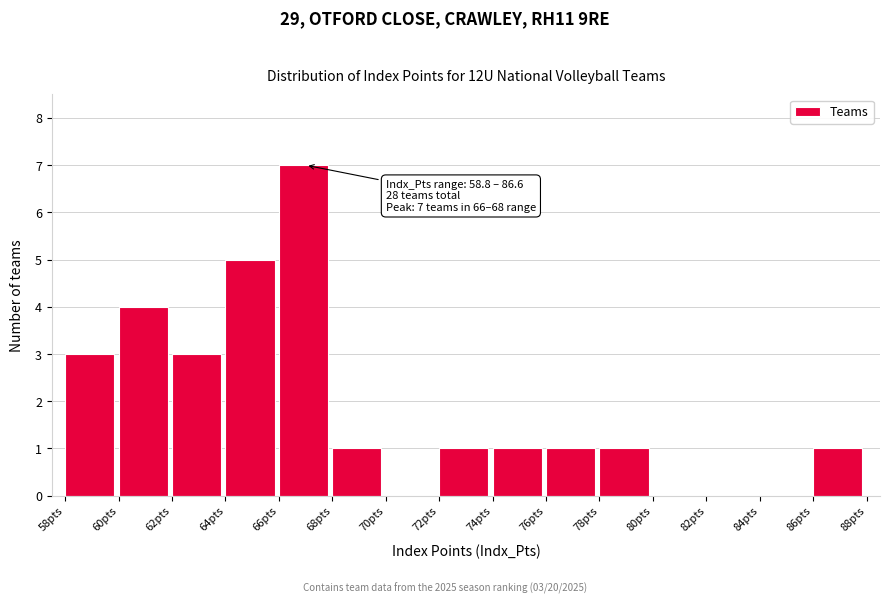

Over which range of the x-axis is the bar tallest?

66 to 68